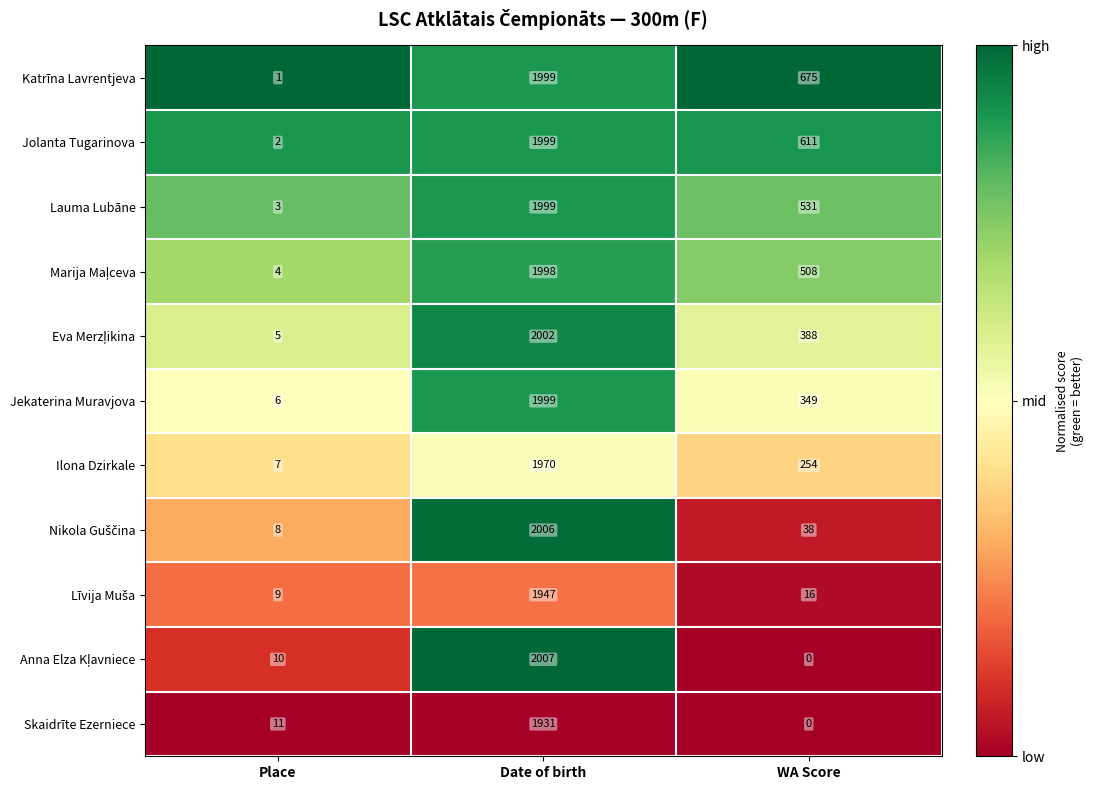

At which label is Skaidrīte Ezerniece closest to 965?

Place